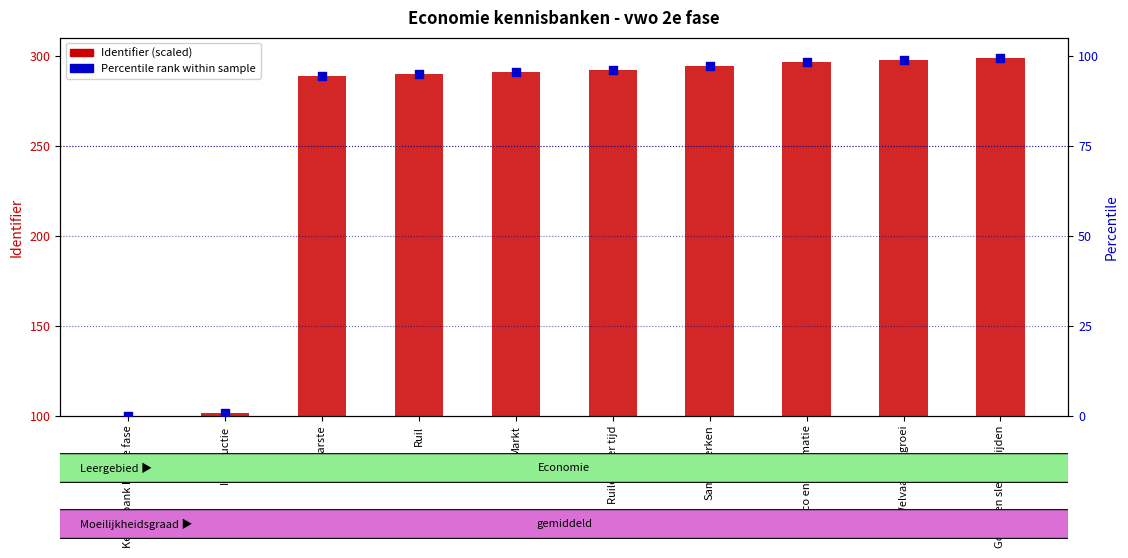

Which series has the largest Y range (max minus min)?

Identifier (scaled)